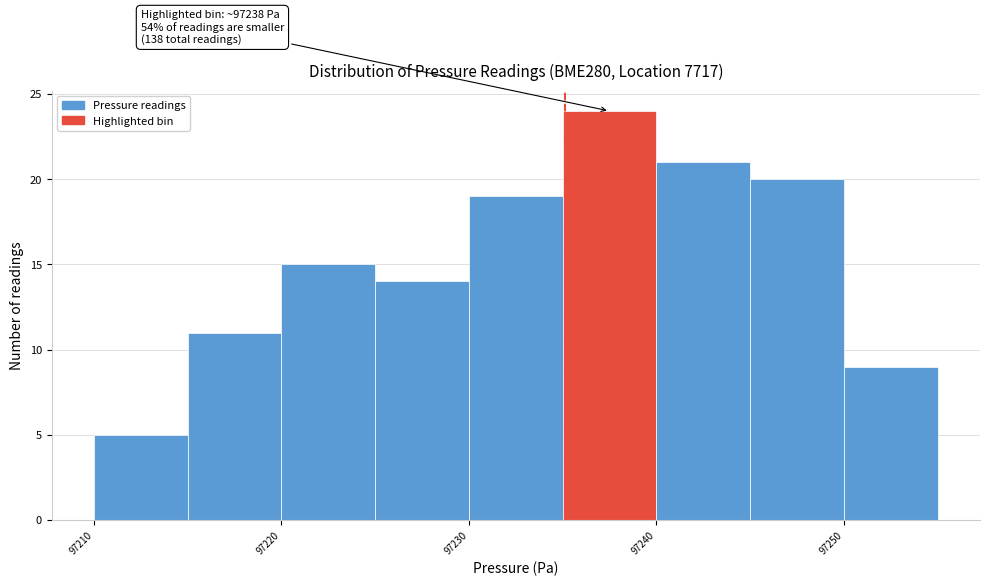

Which range on the x-axis has the tallest bar?

97235 to 97240